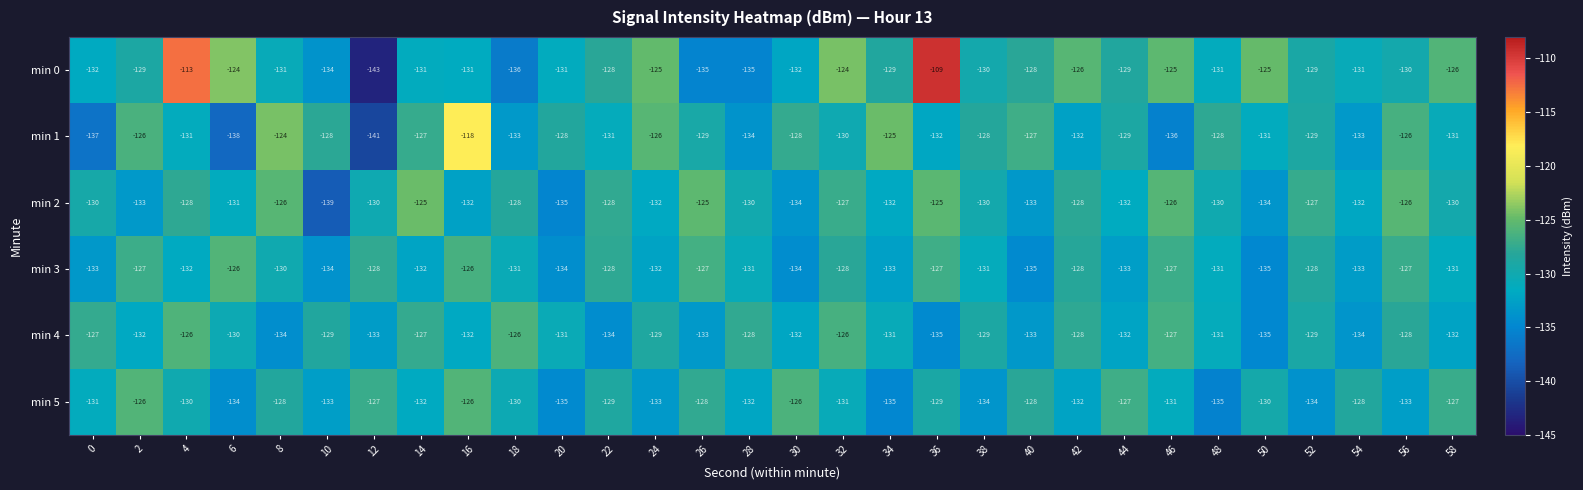

At 36, list the series in order from smallest to largest.

min 4, min 1, min 5, min 3, min 2, min 0